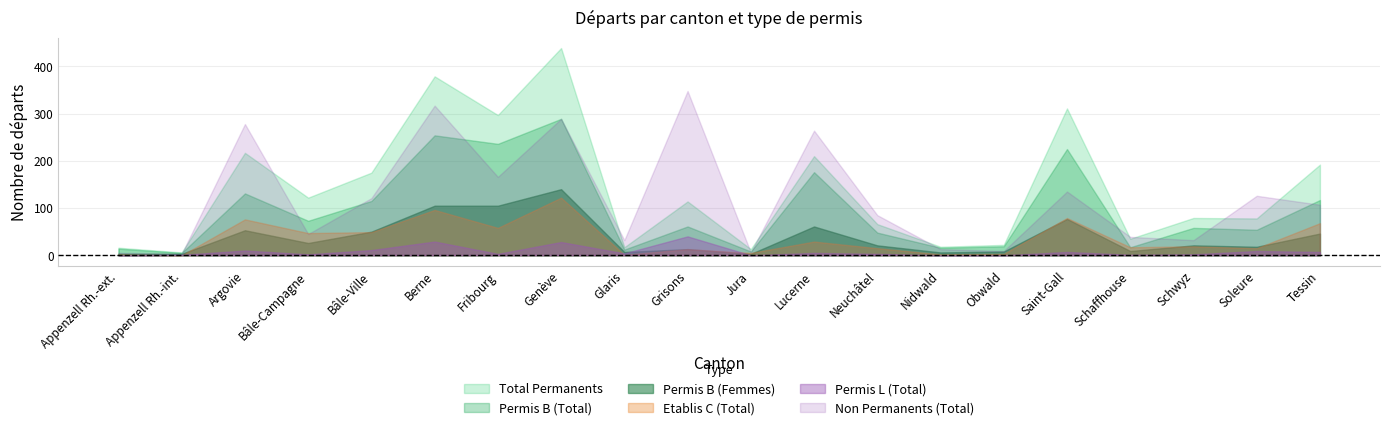

What is the value of the Permis B (Femmes) point at the 14th from the left?

6